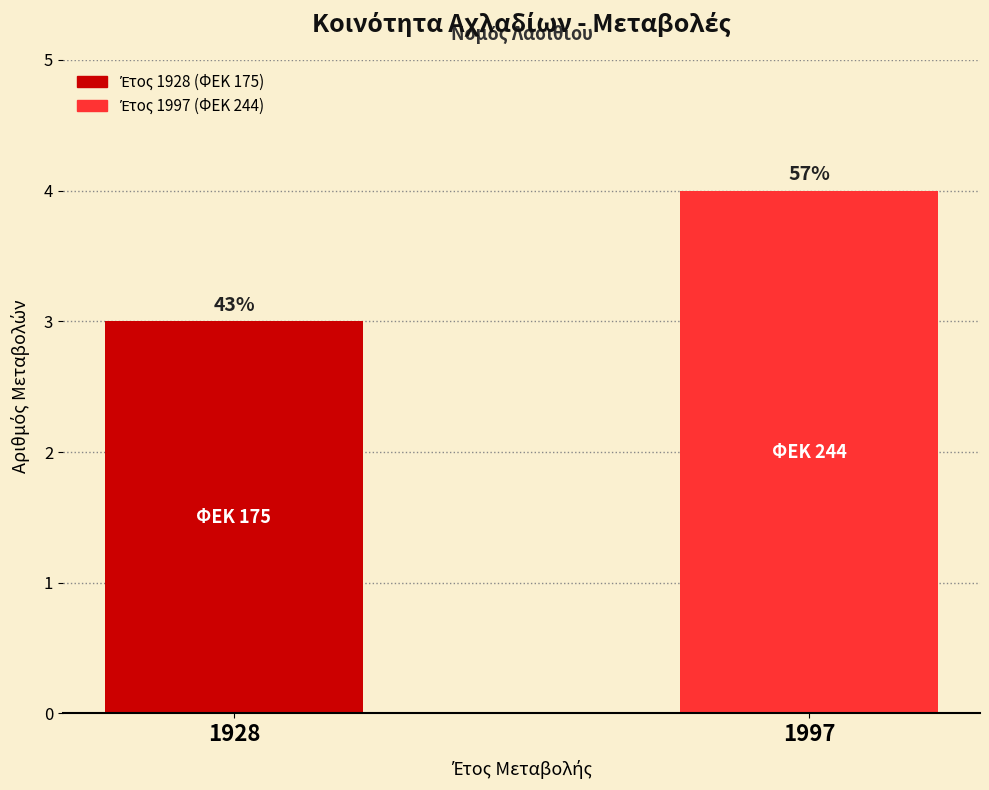

Does the chart contain any negative values?

No